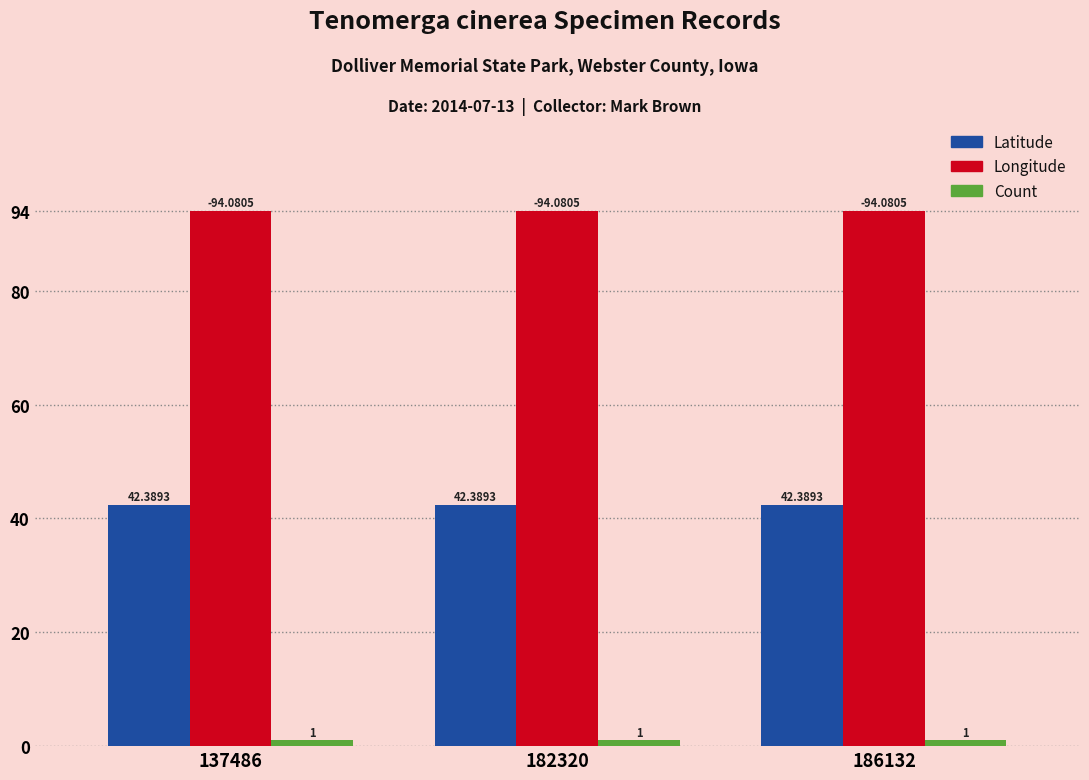

Which series has the largest total across all categories?

Longitude